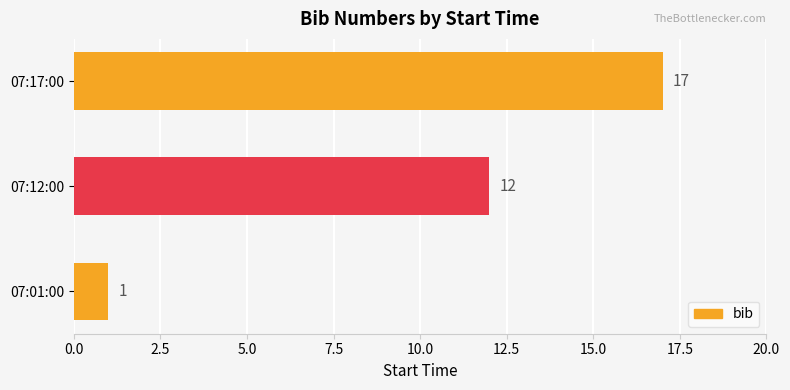

At which category does the chart reach its peak across all series?

07:17:00